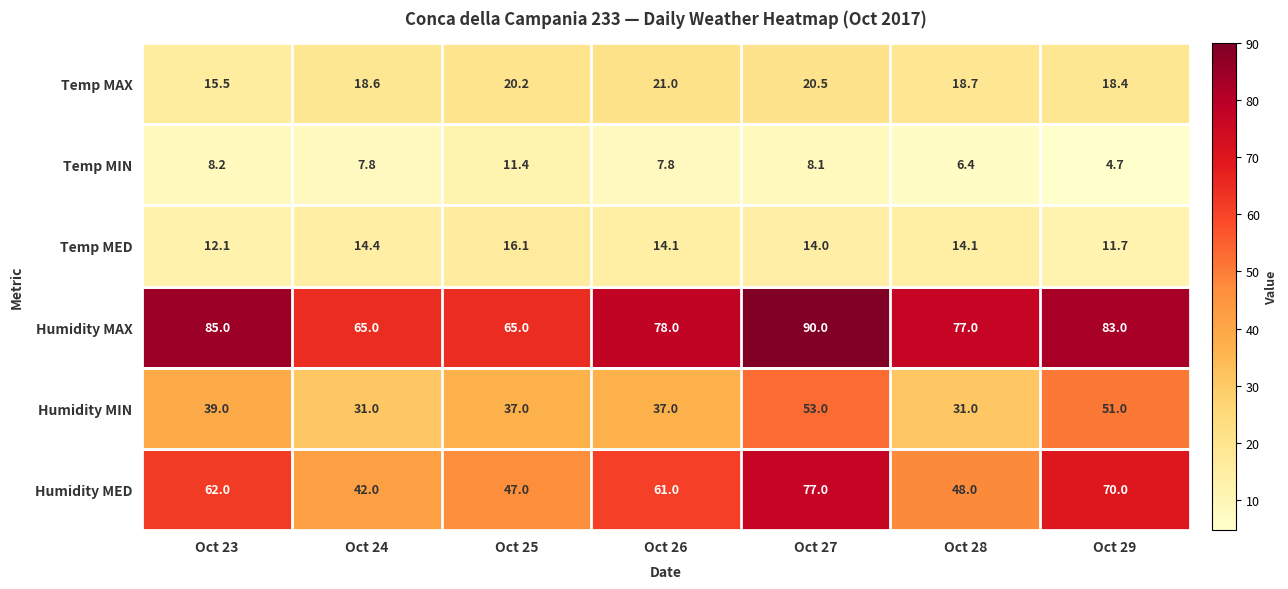

What is the total value across all series at Oct 25?

196.7